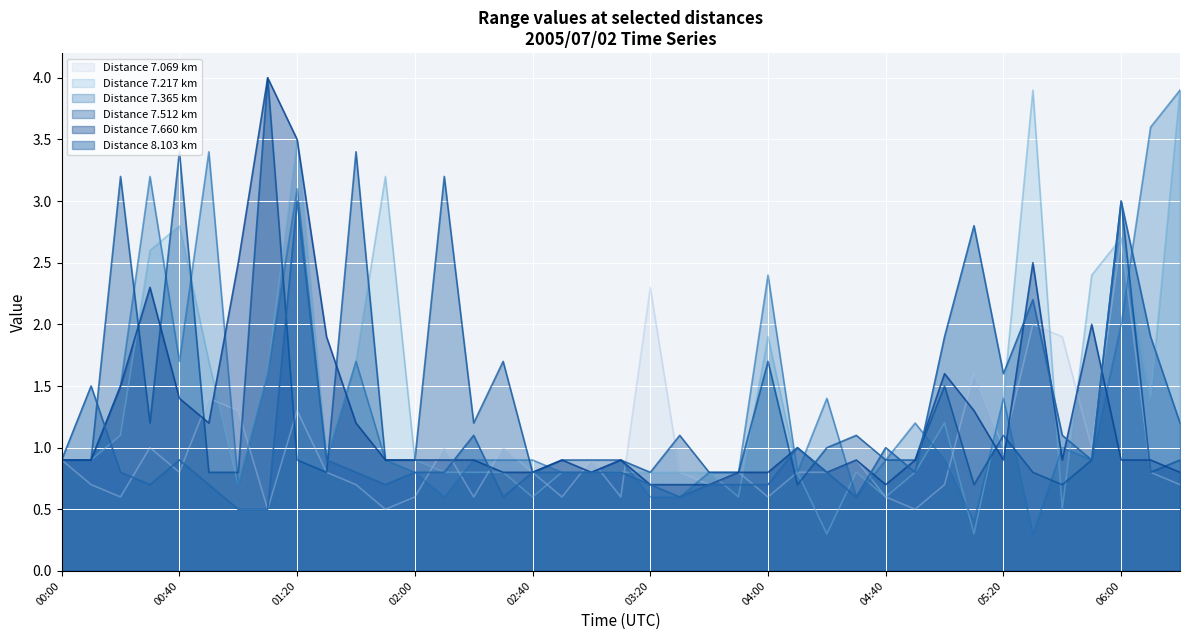

At how many categories does at least one series exceed 2?

18